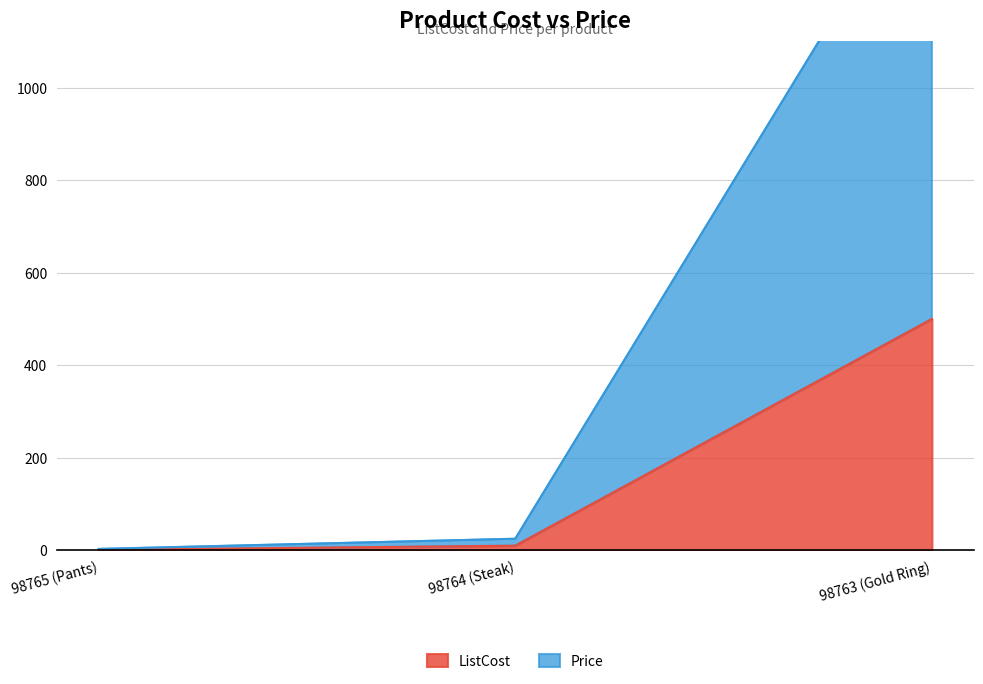

Which series has the widest spread of values?

Price